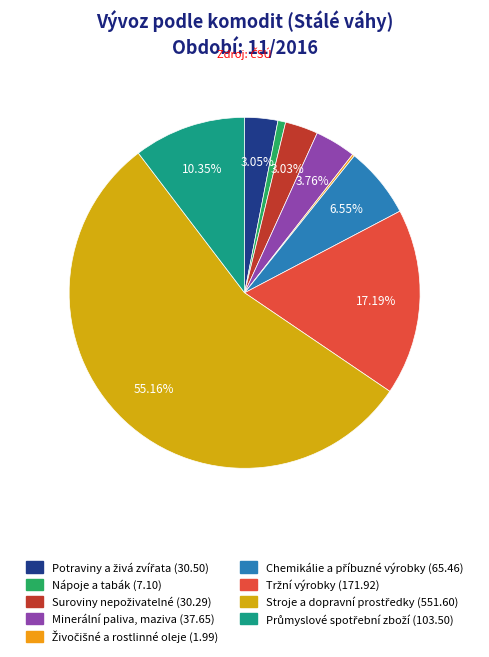

To the nearest percent, what portion does Suroviny nepoživatelné represent?

3%